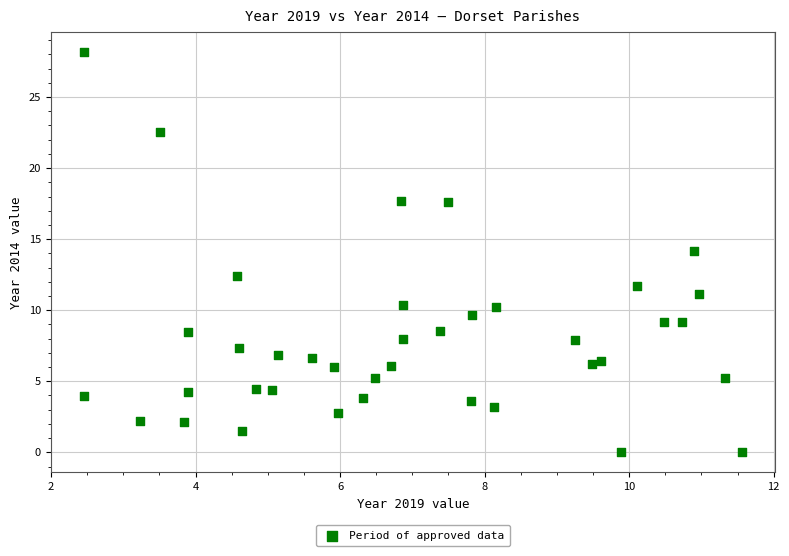

What is the range of Y values (max minus min)?

28.2